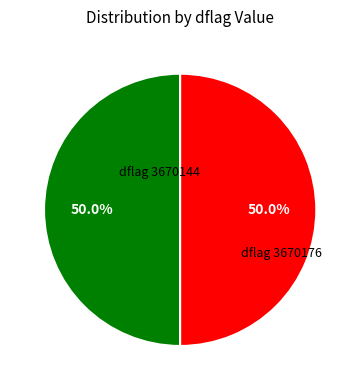

Count the number of slices in the pie.

2